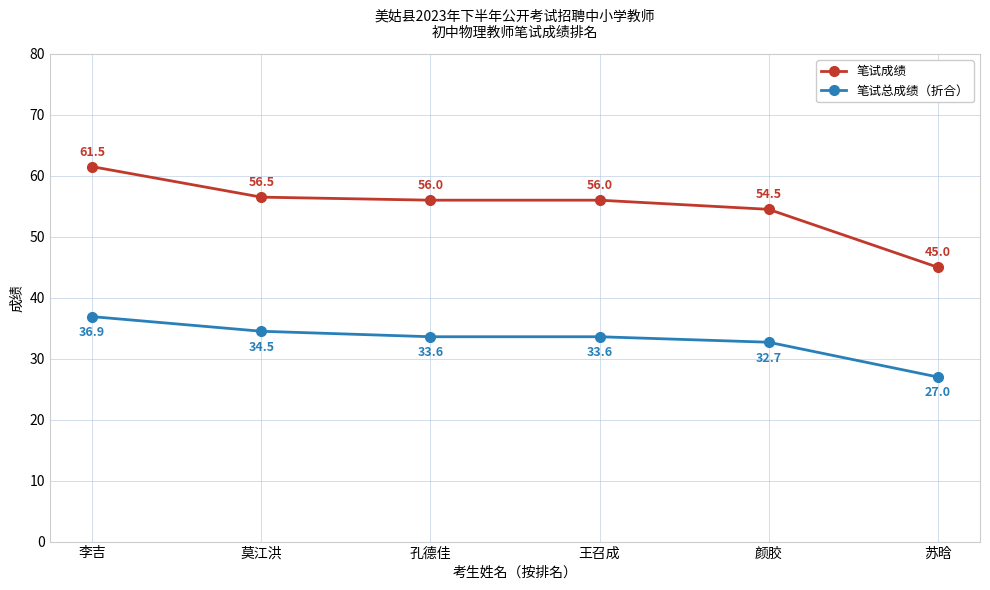

At which label does 笔试总成绩（折合） first exceed 33?

李吉